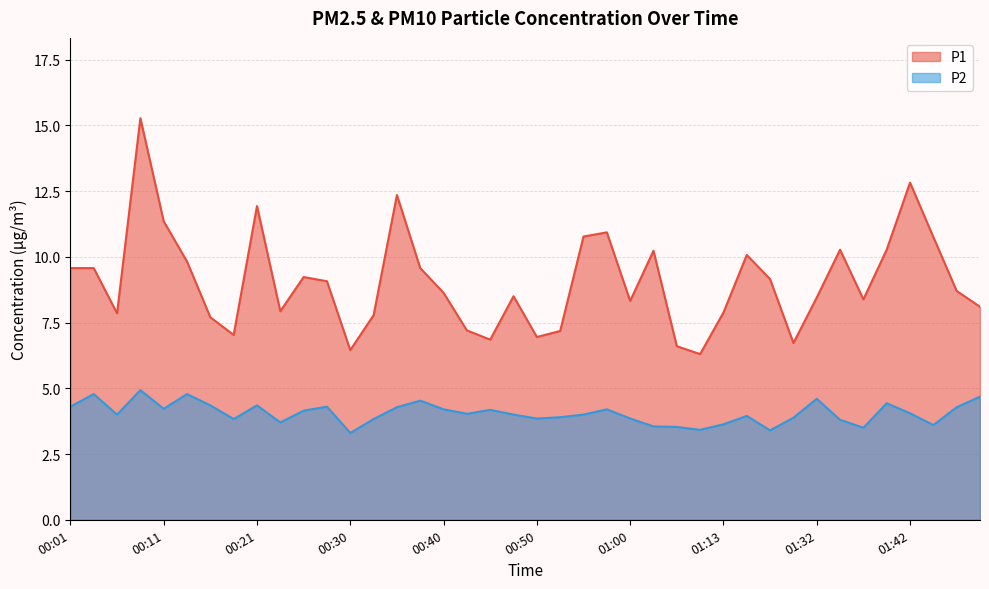

In P1, how many points are higher than both neighbors (excluding endpoints)?

10